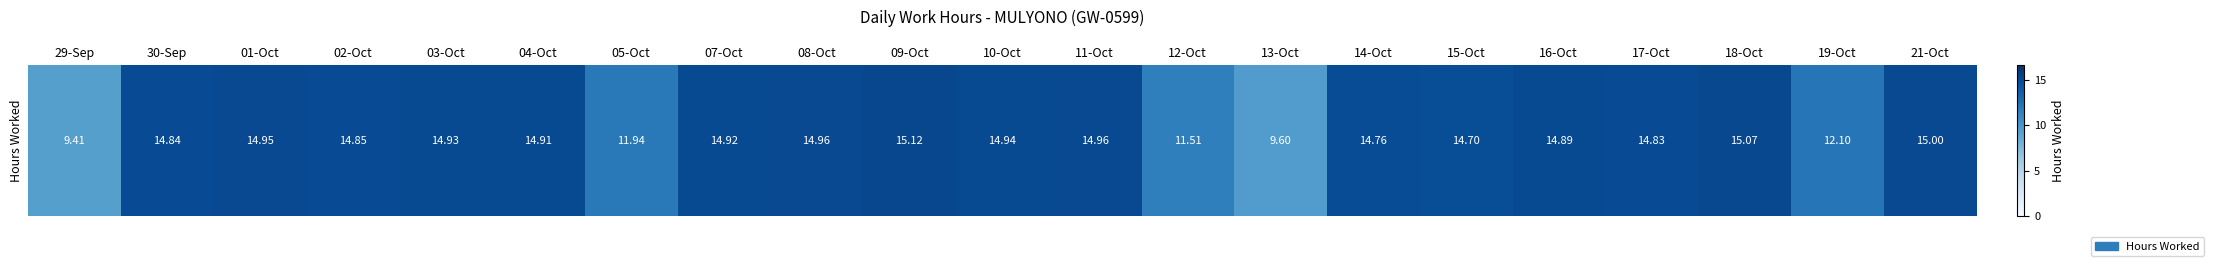

Rank the categories by value from highest to lowest.

09-Oct, 18-Oct, 21-Oct, 08-Oct, 11-Oct, 01-Oct, 10-Oct, 03-Oct, 07-Oct, 04-Oct, 16-Oct, 02-Oct, 30-Sep, 17-Oct, 14-Oct, 15-Oct, 19-Oct, 05-Oct, 12-Oct, 13-Oct, 29-Sep